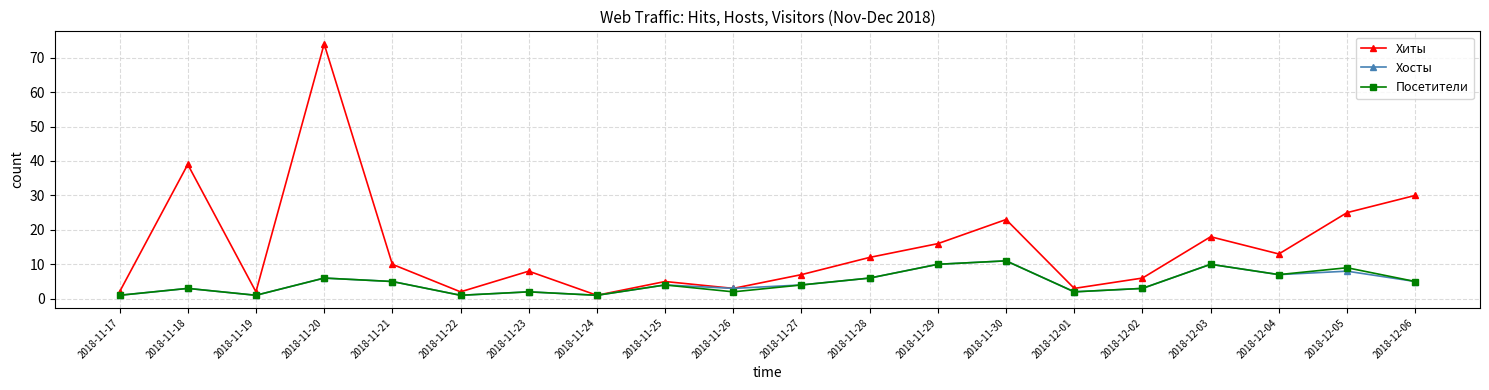

Rank the series at 2018-12-05 from lowest to highest value.

Хосты, Посетители, Хиты